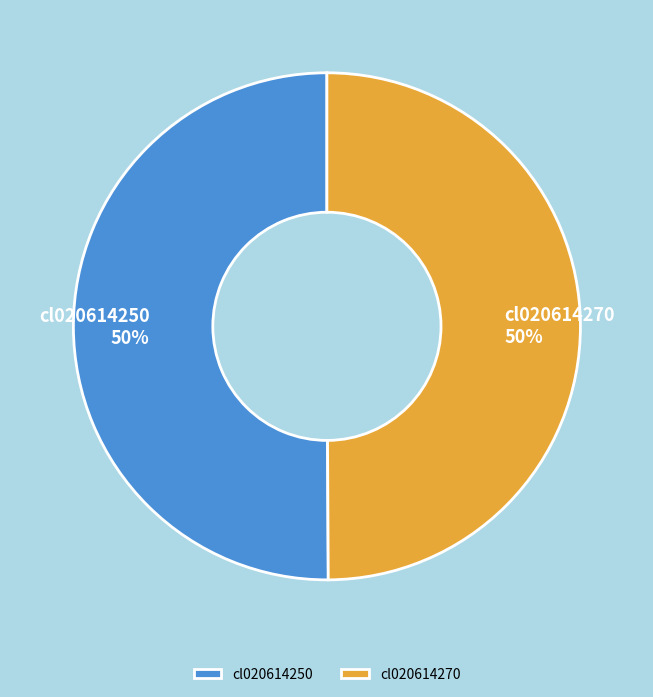

Is it true that cl020614270 is 50% of the pie?

True